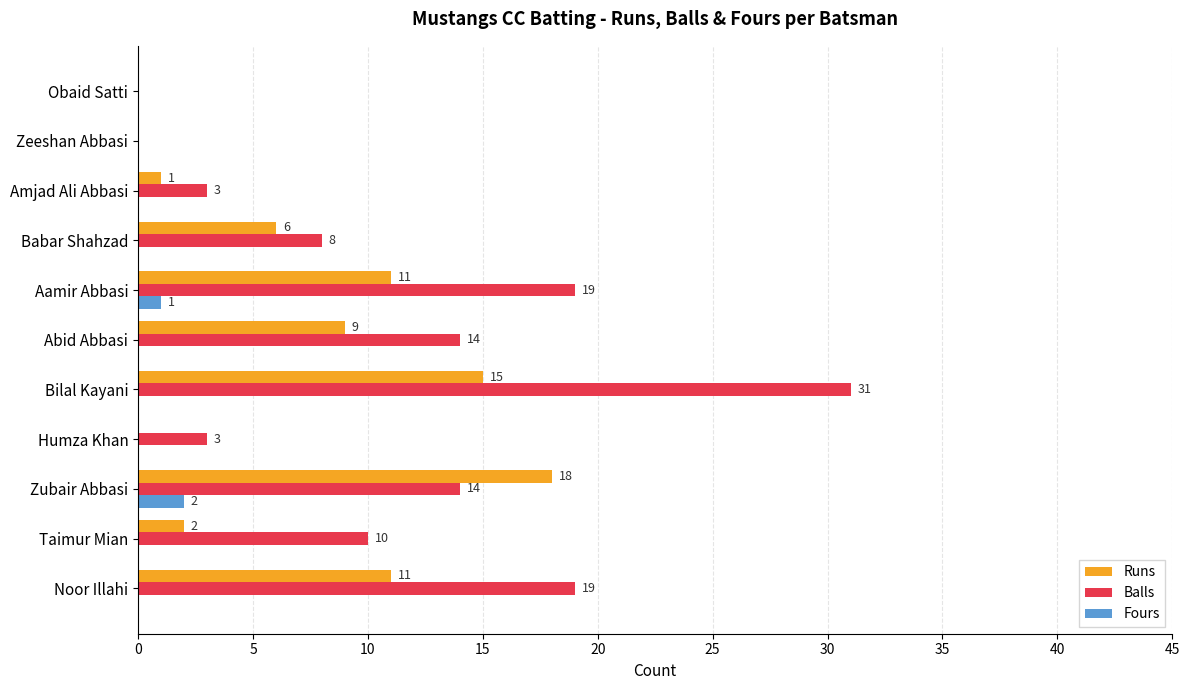

How many categories are shown in the chart?

11